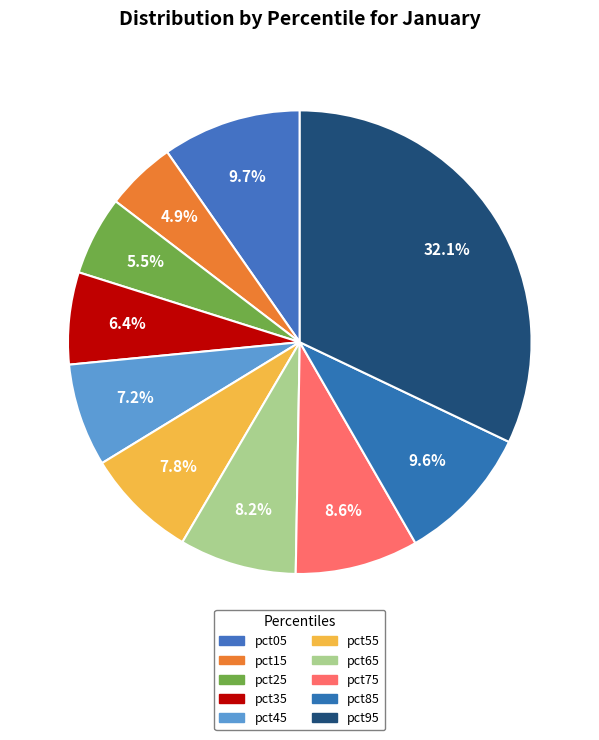

What percentage is NOT represented by pct25?

94.5%